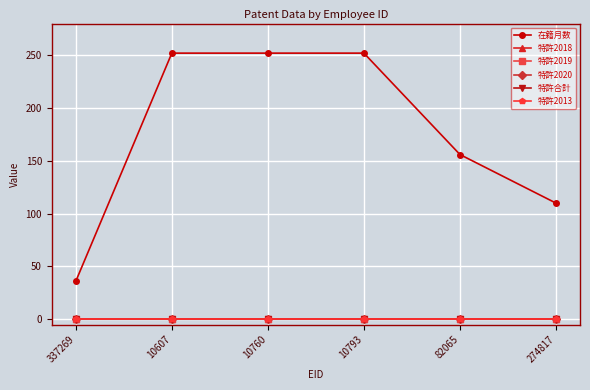

True or false: 特許2013 and 特許2019 cross at least once.

False